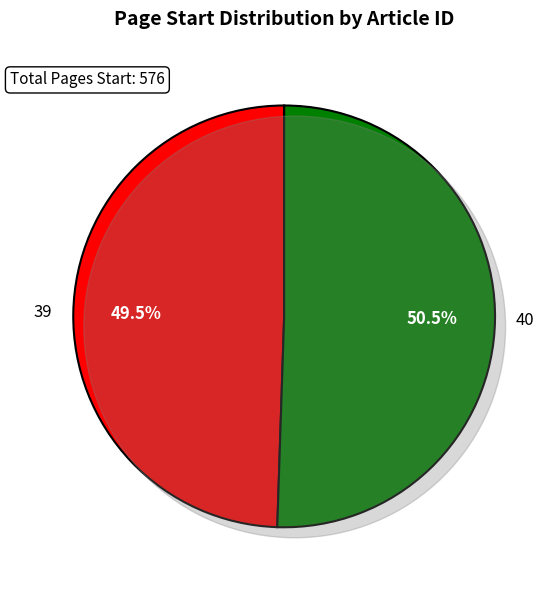

Does 40 represent more than half of the total?

Yes